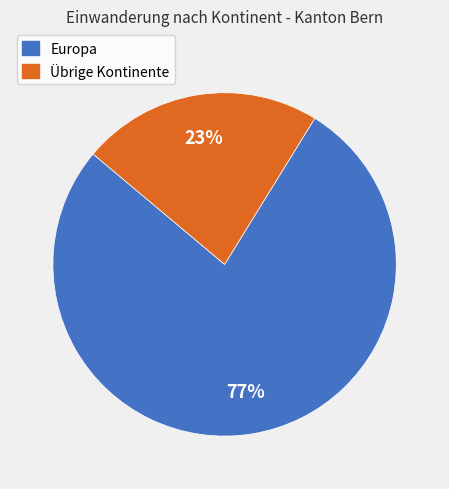

Is there a majority slice in this chart?

Yes